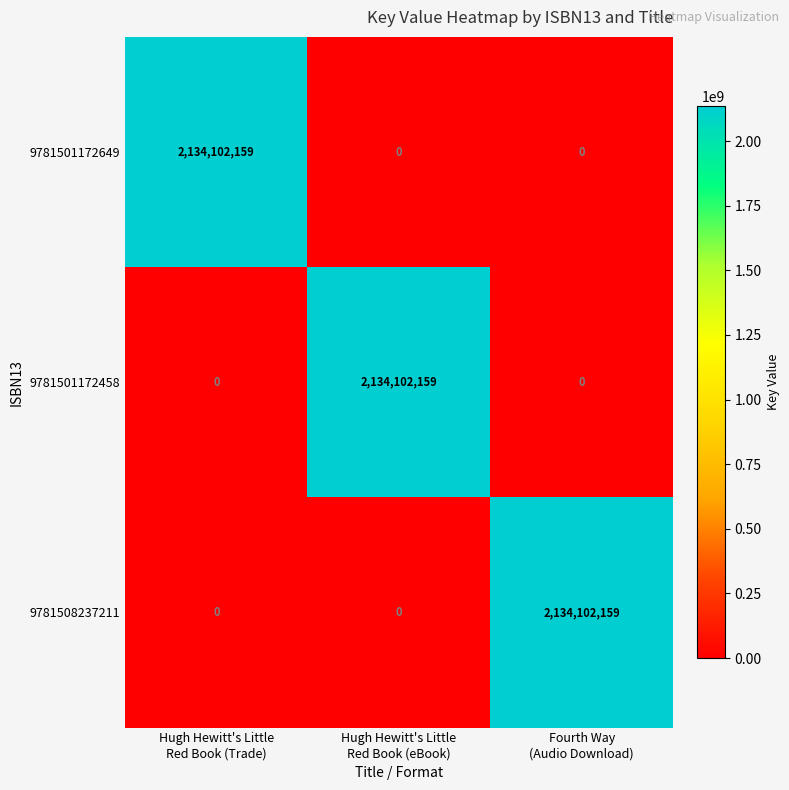

At how many categories does at least one series exceed 2027772999?

3